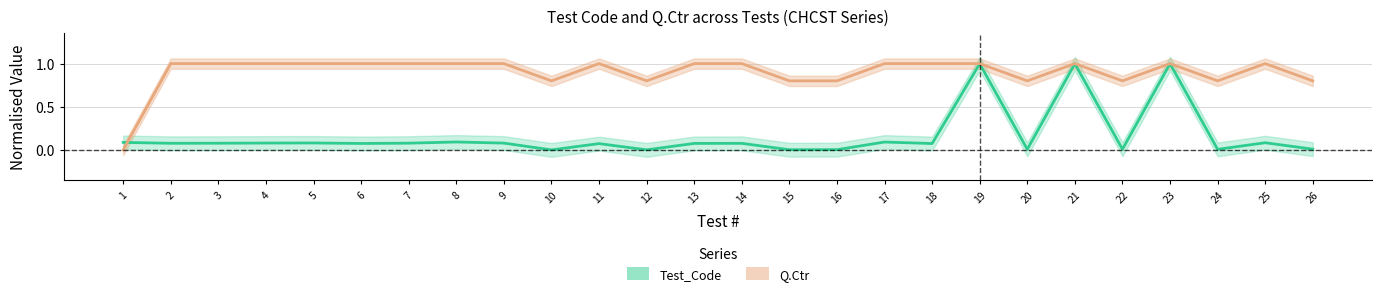

Does the chart display data point markers on the line(s)?

No